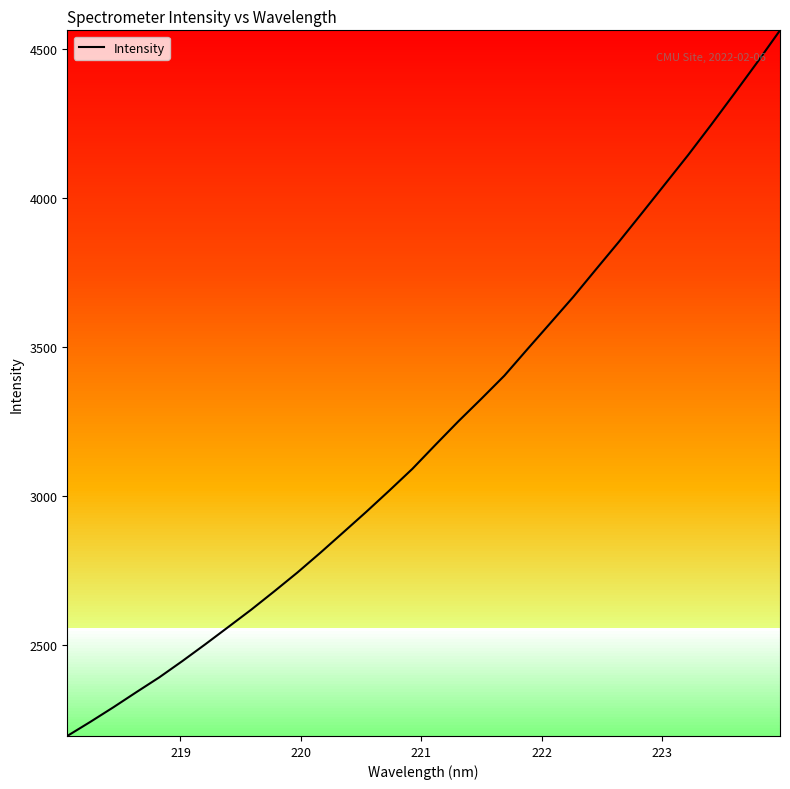

What is the greatest value displayed?

4561.5